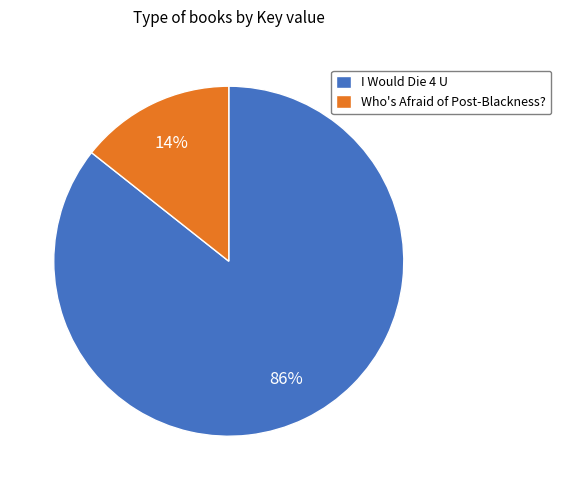

Which category has the smallest portion of the pie?

Who's Afraid of Post-Blackness?